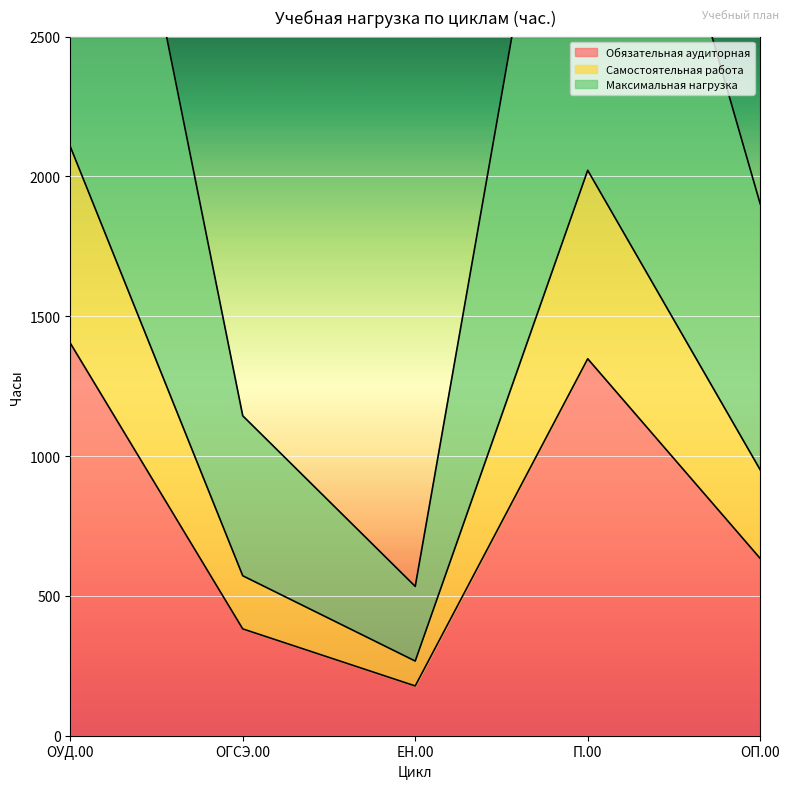

Read the Максимальная нагрузка value at П.00, to the nearest 50.

4050